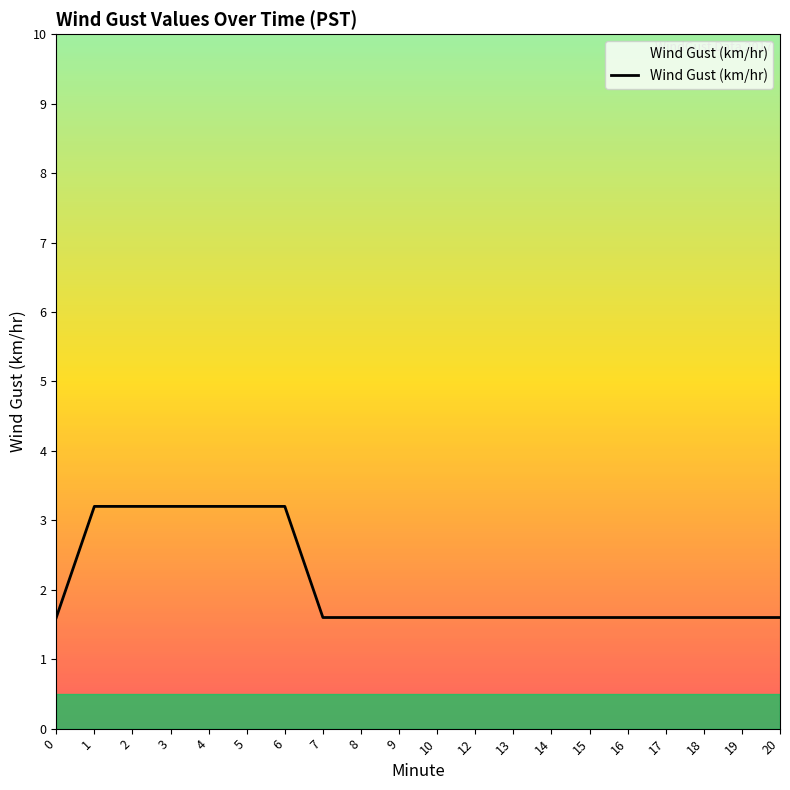

True or false: the data shows 2.3 at 12.

False